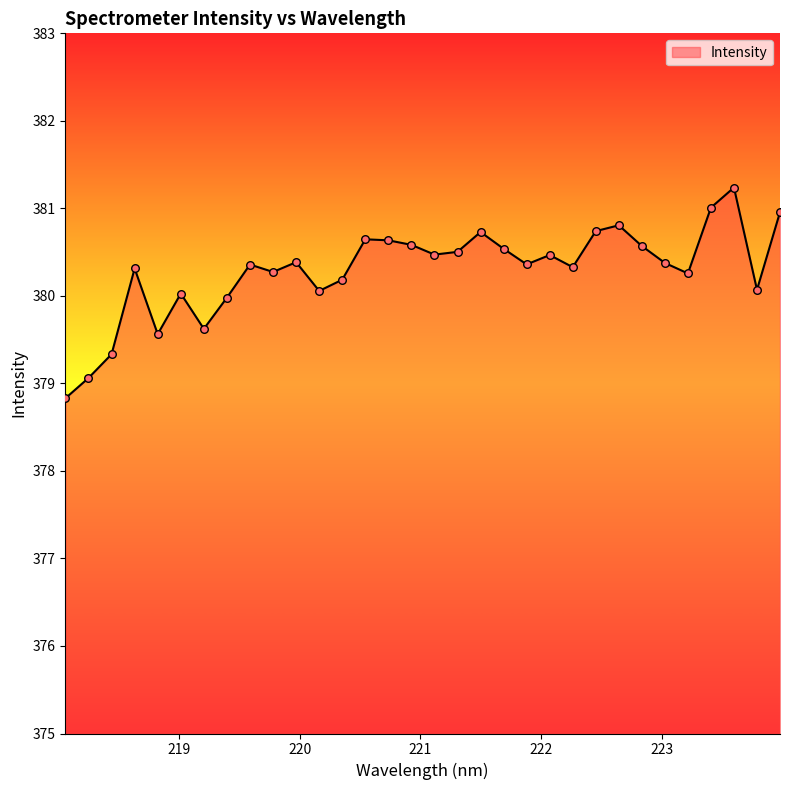

What is the smallest value displayed?

378.8